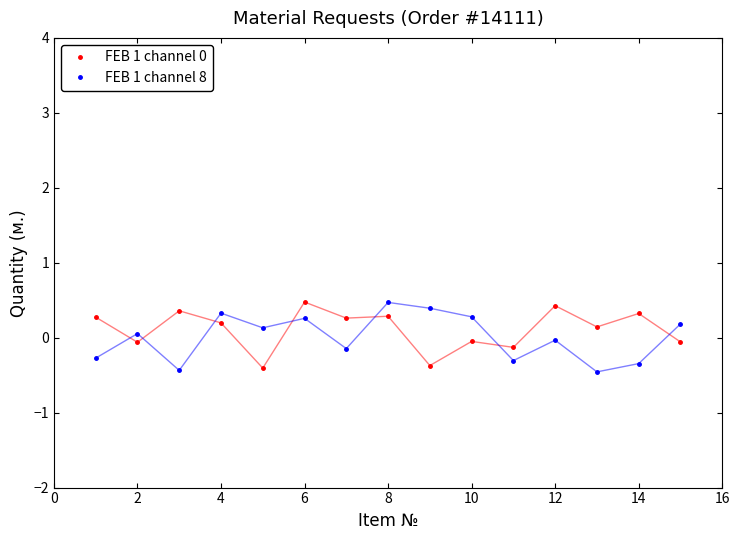

What is the difference between the maximum and minimum values in the FEB 1 channel 0 series?

0.9